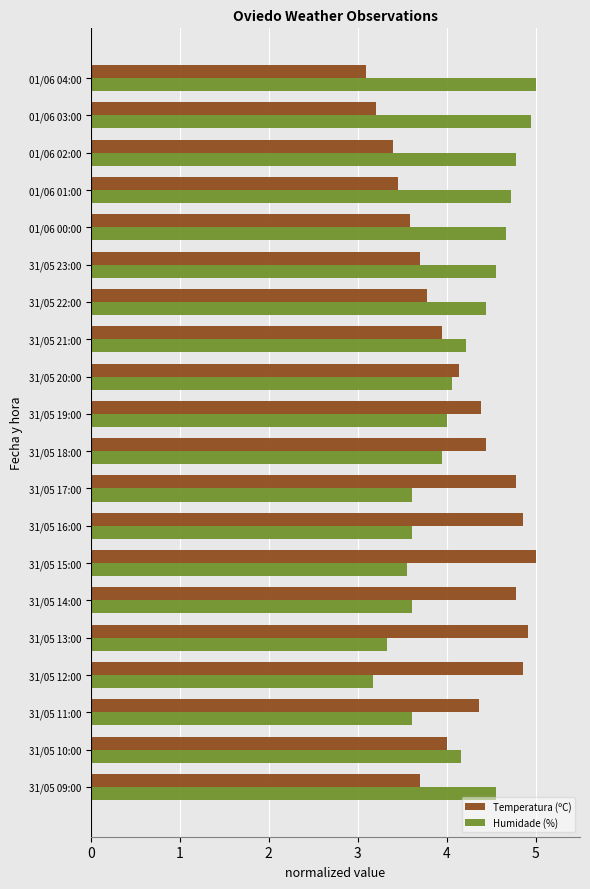

What is the difference between the second highest and second lowest values in the Humidade (%) series?

1.6